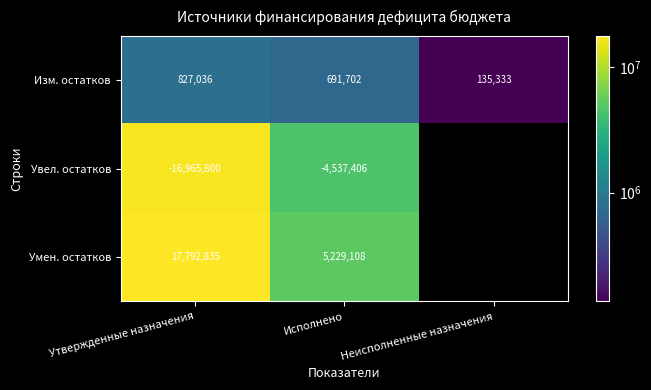

Rank the series at Утвержденные назначения from lowest to highest value.

Увел. остатков, Изм. остатков, Умен. остатков